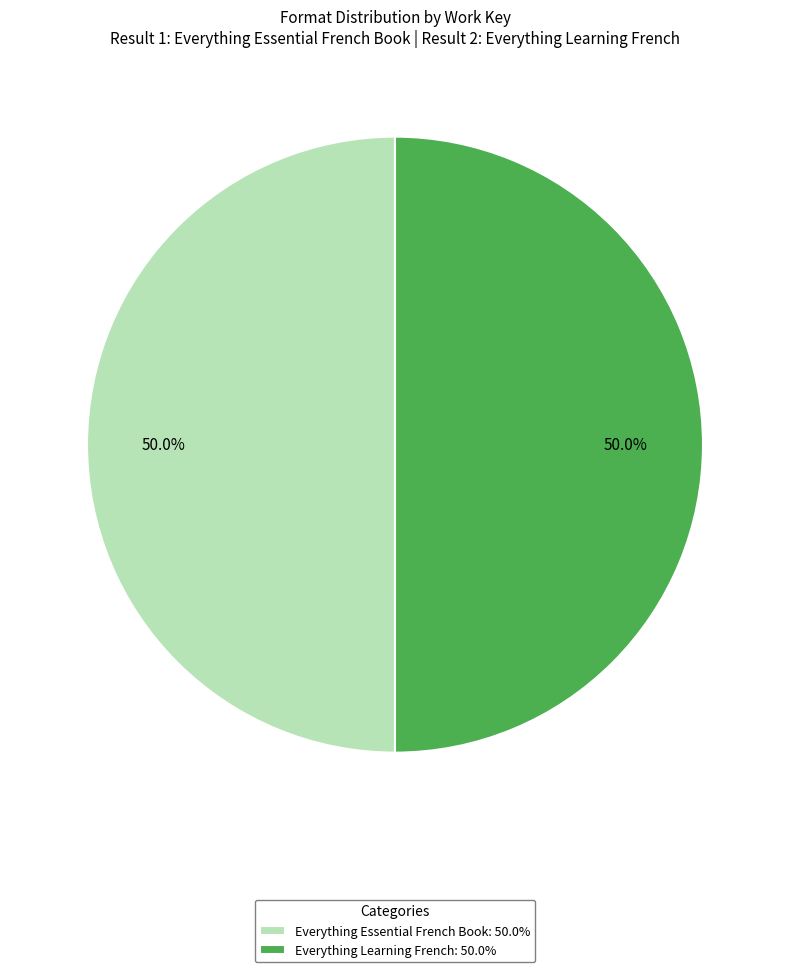

What is the ratio of the value at Everything Essential French Book: 50.0% to the value at Everything Learning French: 50.0%?

1.0